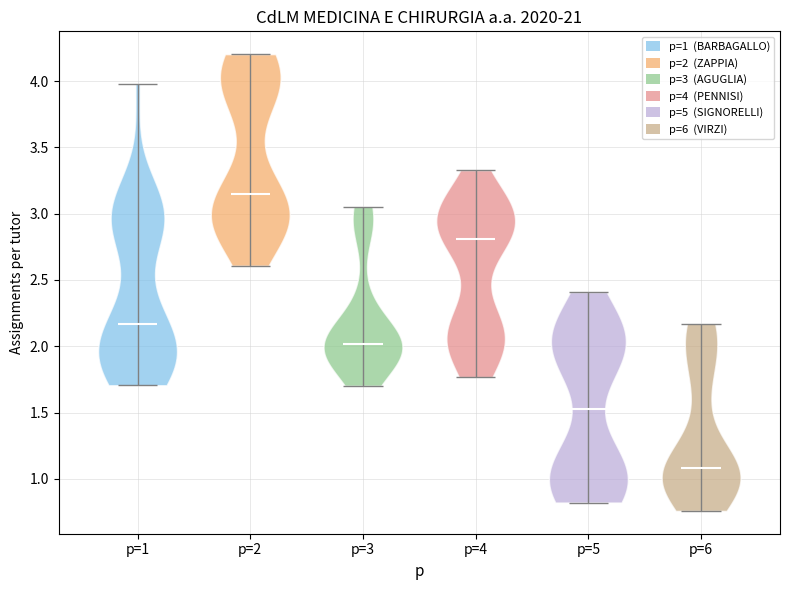

Reading left to right, read every violin against the y-axis: where its median line is, and the lowest and highest points it reaches. The values are not printed on the chart, so give them approximately, as read against the axis.

p=1: median line 2.15, lowest point 1.70, highest point 4.00
p=2: median line 3.15, lowest point 2.60, highest point 4.20
p=3: median line 2.00, lowest point 1.70, highest point 3.05
p=4: median line 2.80, lowest point 1.75, highest point 3.35
p=5: median line 1.55, lowest point 0.80, highest point 2.40
p=6: median line 1.10, lowest point 0.75, highest point 2.15